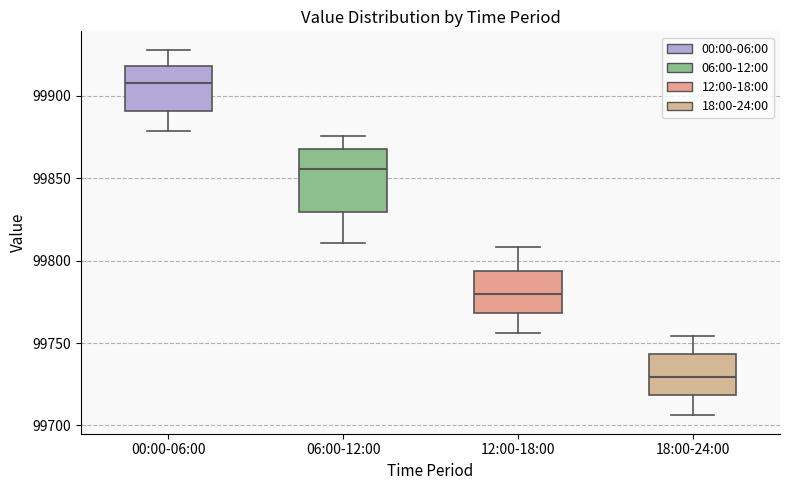

Comparing the boxes themselves (not the whiskers), which one is the tallest?

06:00-12:00